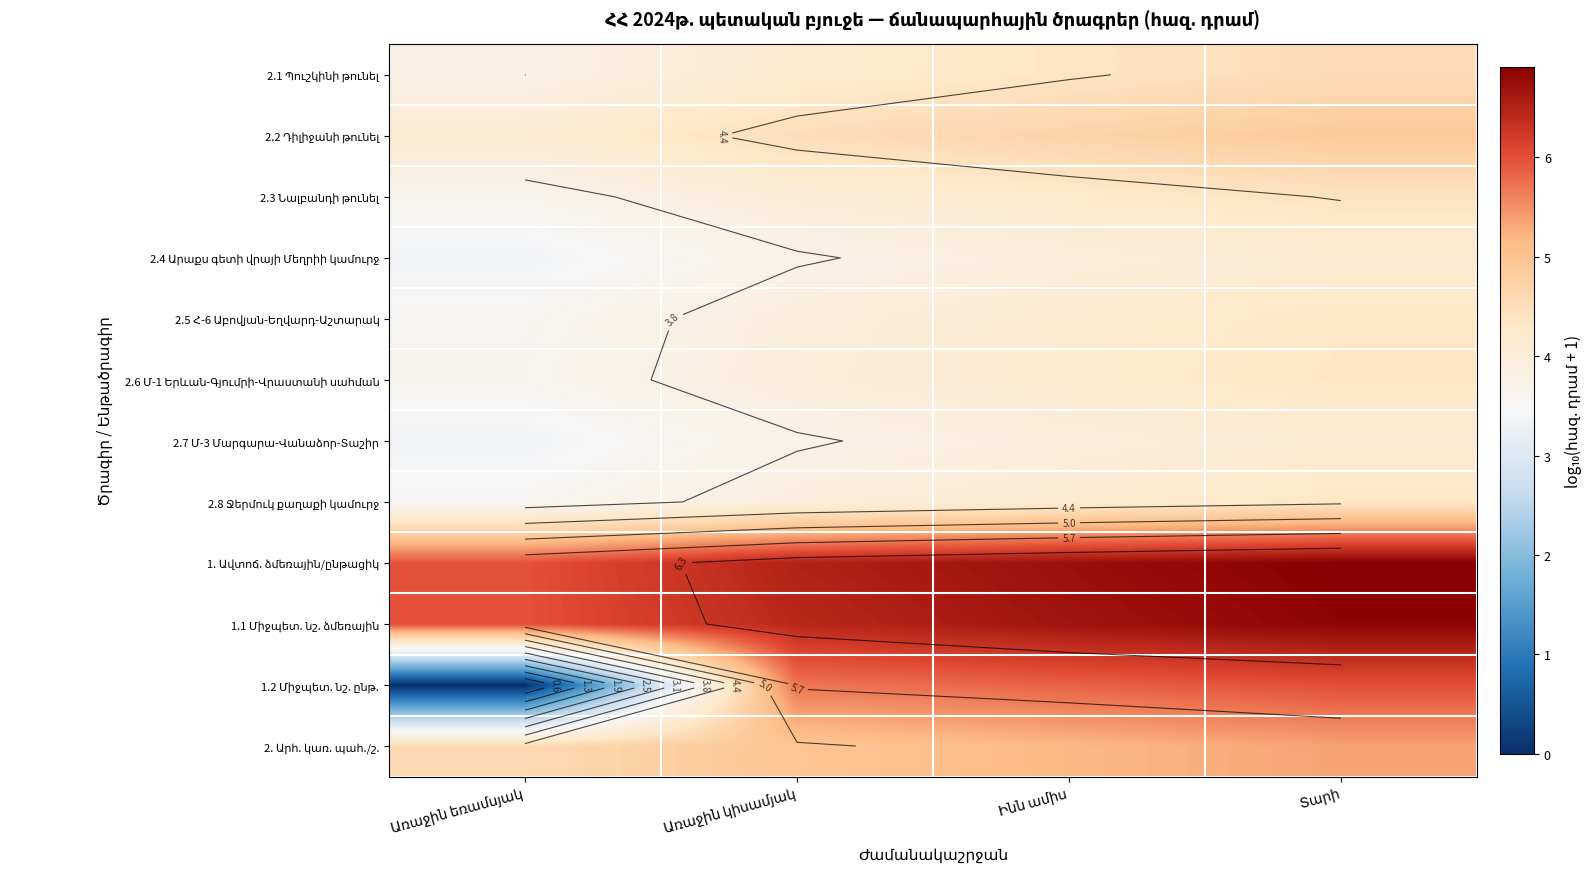

List the series in order of their peak value, lowest first.

2.7 Մ-3 Մարգարա-Վանաձոր-Տաշիր, 2.4 Արաքս գետի վրայի Մեղրիի կամուրջ, 2.8 Ջերմուկ քաղաքի կամուրջ, 2.5 Հ-6 Աբովյան-Եղվարդ-Աշտարակ, 2.6 Մ-1 Երևան-Գյումրի-Վրաստանի սահման, 2.3 Նալբանդի թունել, 2.1 Պուշկինի թունել, 2.2 Դիլիջանի թունել, 2. Արհ. կառ. պահ./շ., 1.2 Միջպետ. նշ. ընթ., 1.1 Միջպետ. նշ. ձմեռային, 1. Ավտոճ. ձմեռային/ընթացիկ